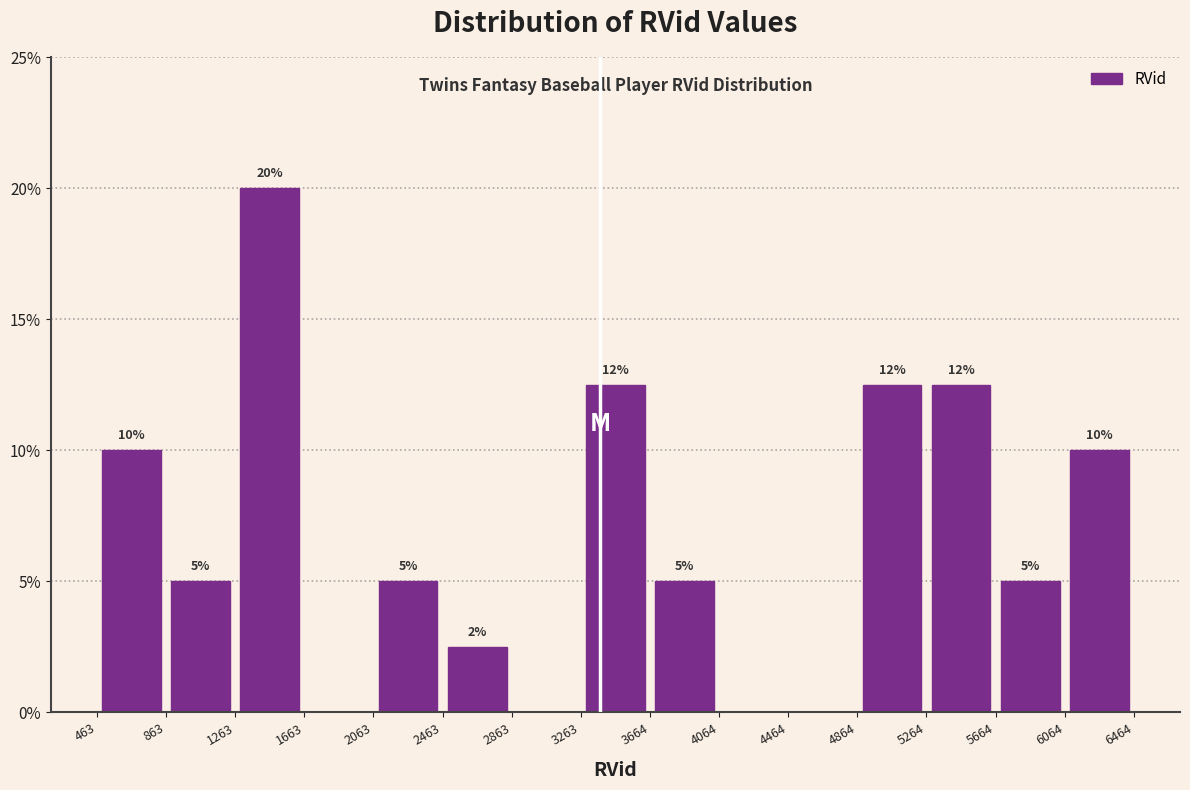

Over which range of the x-axis is the bar tallest?

1263 to 1663